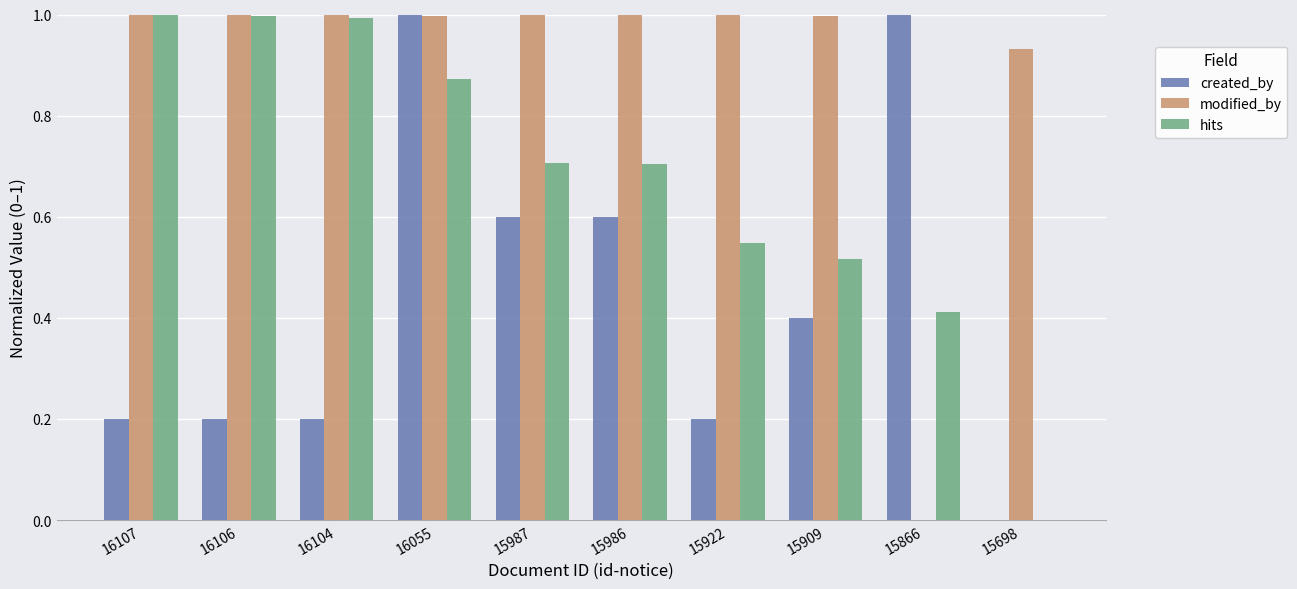

At which category is the sum across all series the highest?

16055